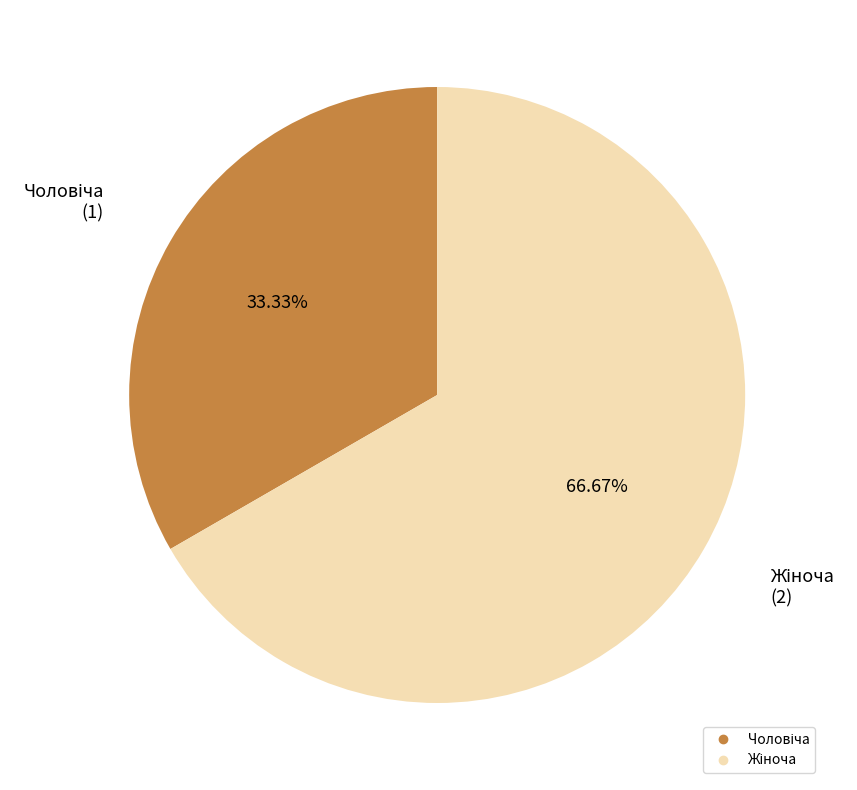

To the nearest percent, what is the difference between the largest and smallest slice percentages?

33%